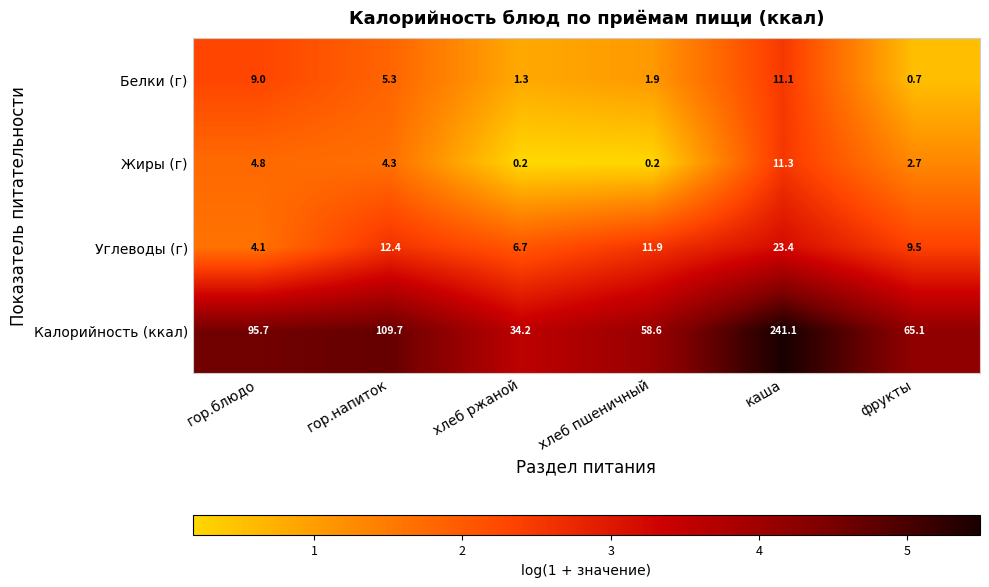

What is the difference between the highest and lowest values at хлеб пшеничный?

58.4